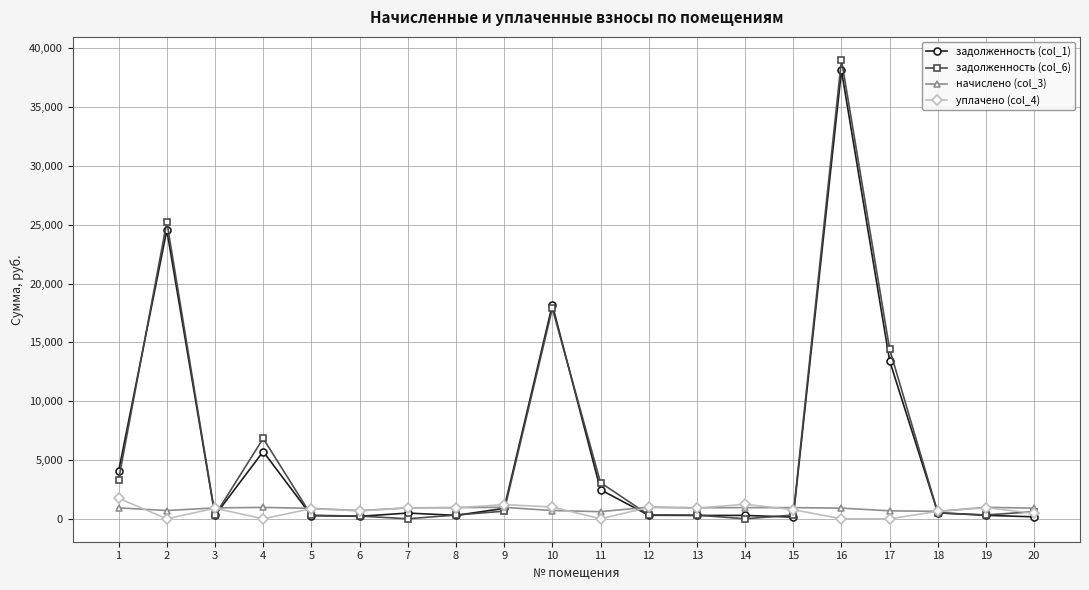

At which category is the sum across all series the highest?

16